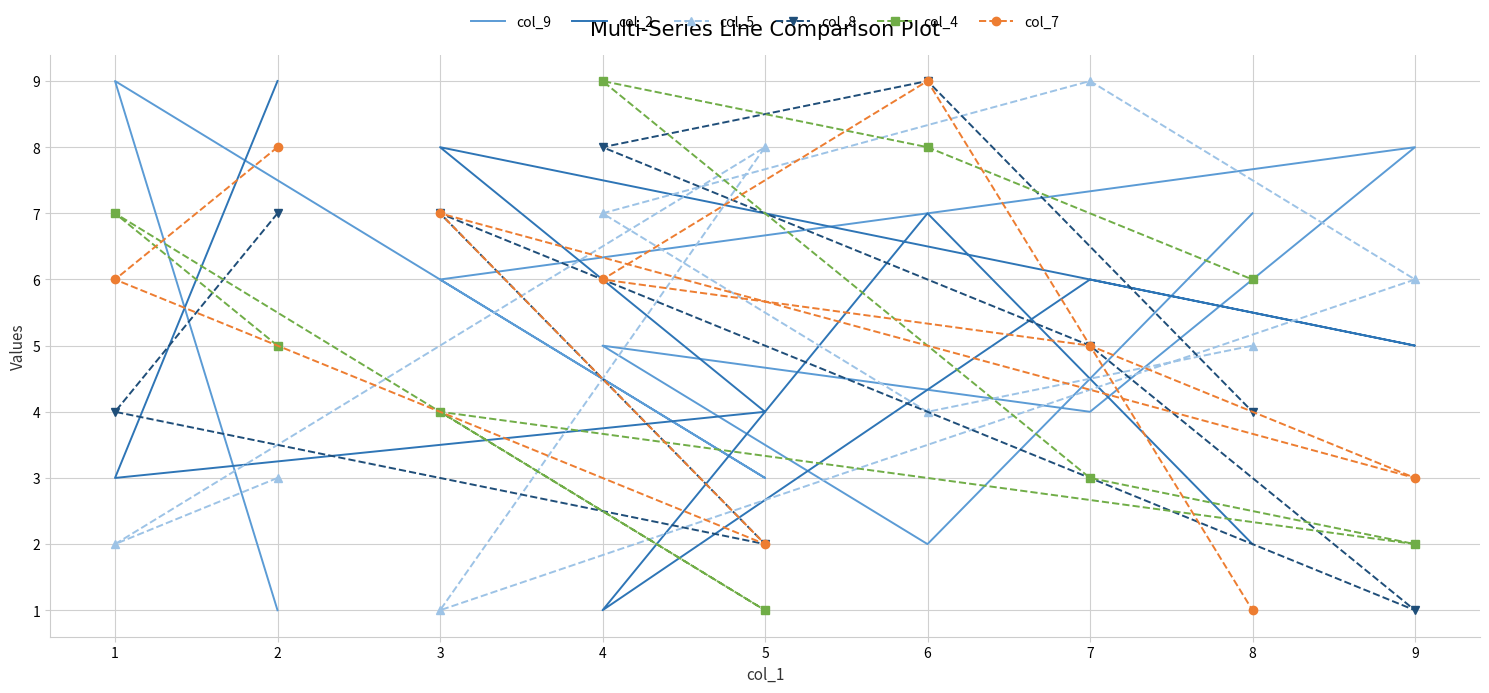

Count the col_2 values in the range 3 to 7.

5